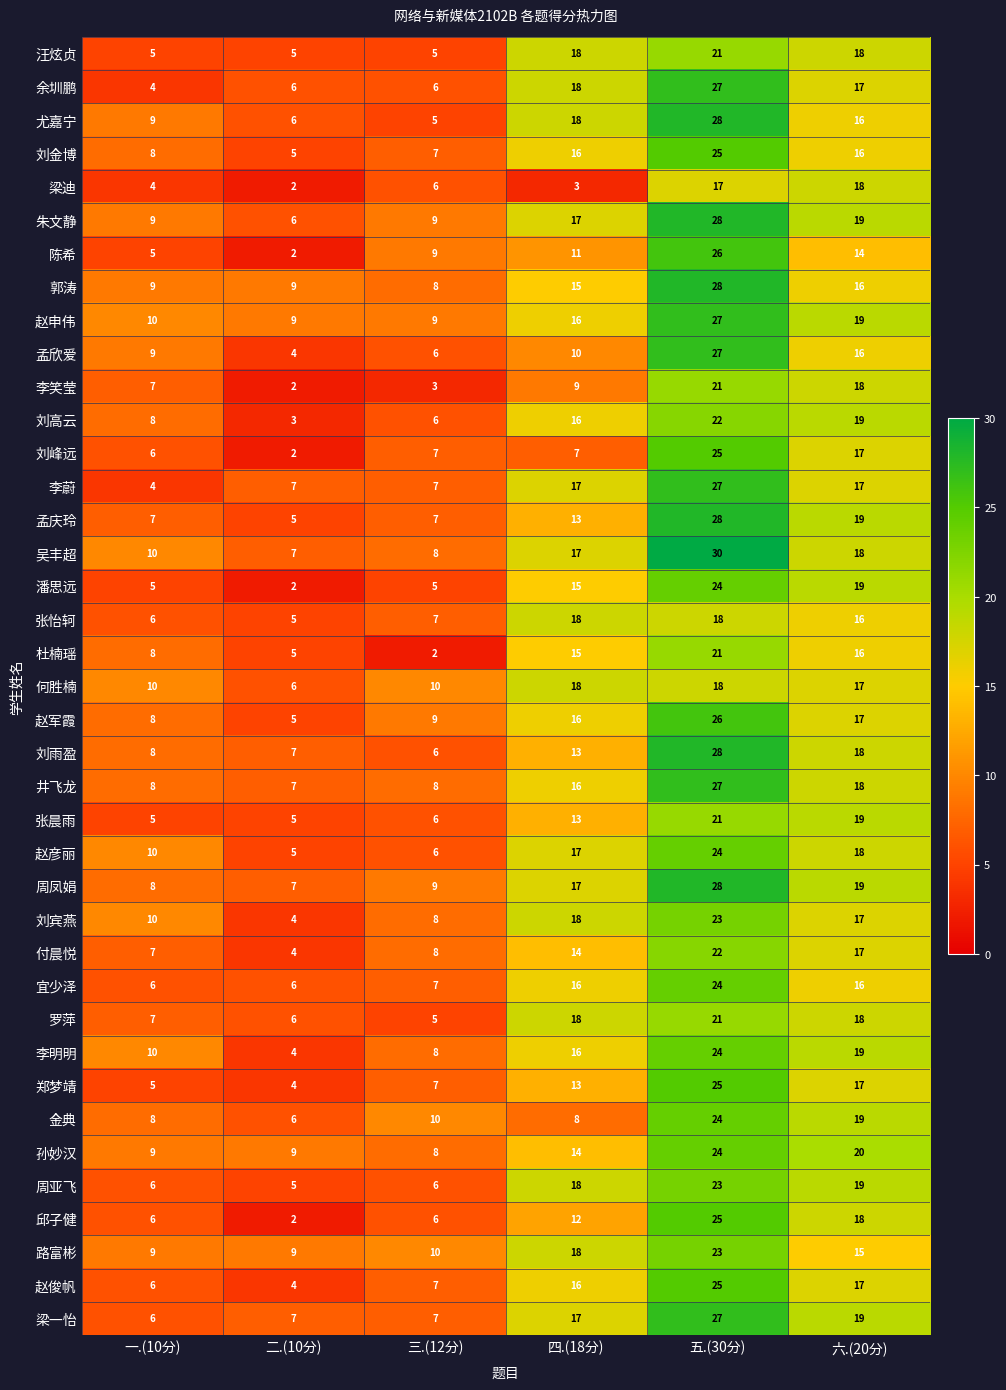

List the labels in order of 孟欣爱 value, largest first.

五.(30分), 六.(20分), 四.(18分), 一.(10分), 三.(12分), 二.(10分)